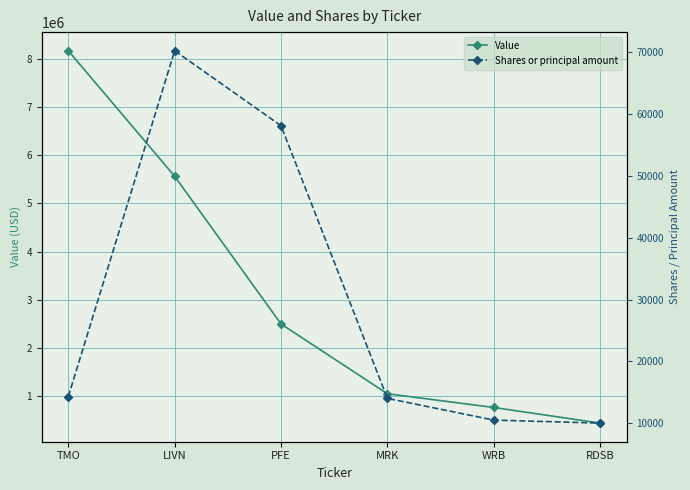

Is it true that Shares or principal amount equals 14000 at MRK?

True